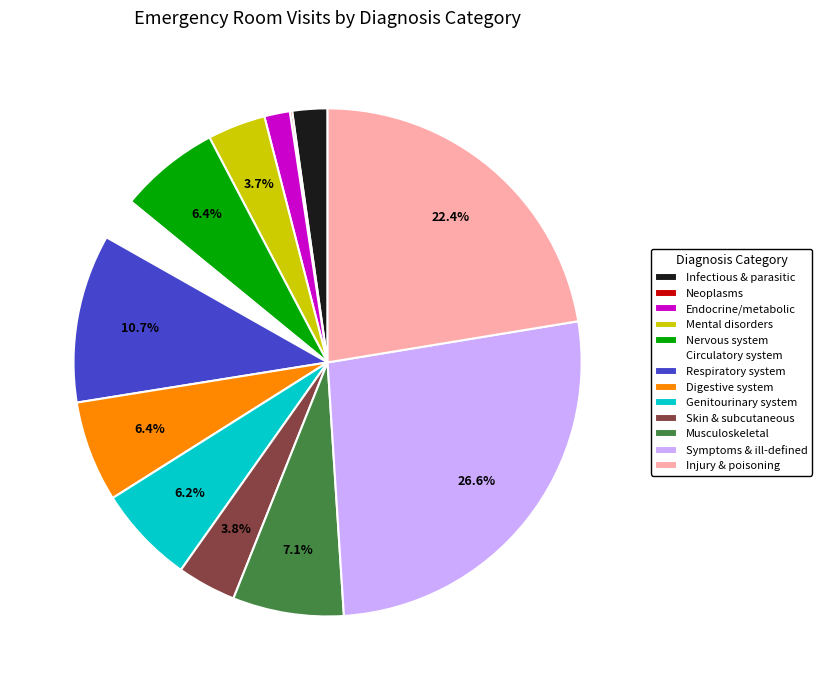

The Symptoms & ill-defined slice represents 16% of the pie. True or false?

False